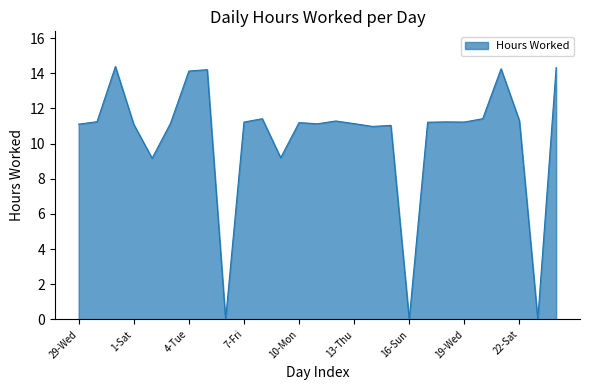

What is the greatest value displayed?

14.4